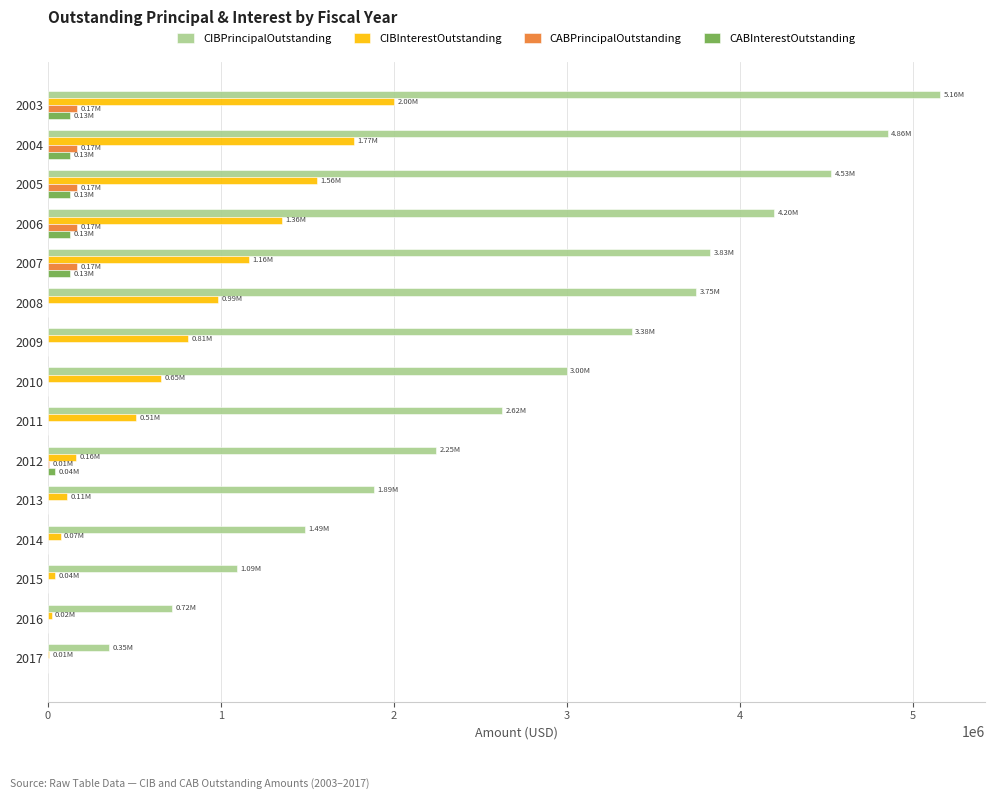

Which series changed the most between 2005 and 2007?

CIBPrincipalOutstanding